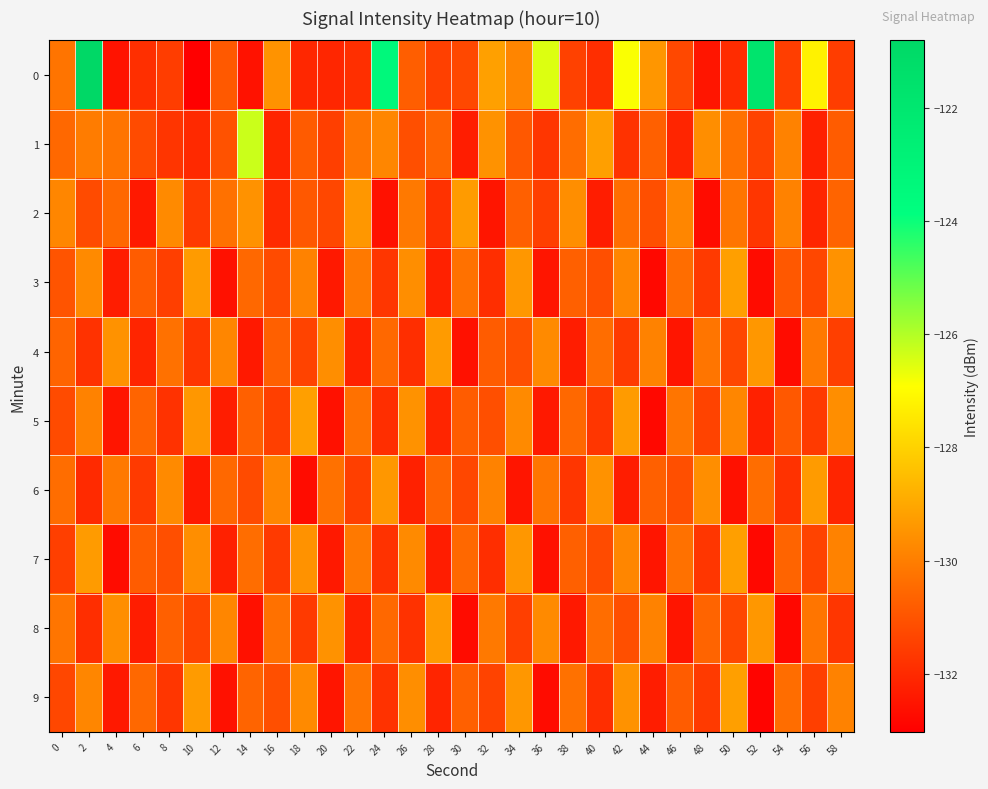

At how many categories does at least one series exceed -125?

3